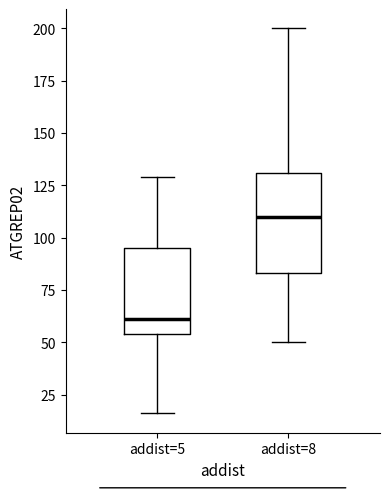

Reading left to right, transcribe this box plot: for each box, give where its median line is, the range the box spans, and where its two whiskers end, as read against the y-axis. The values are not printed on the chart, so give them approximately, as read against the axis.

addist=5: median 60, box 55 to 95, whiskers 15 to 130
addist=8: median 110, box 85 to 130, whiskers 50 to 200